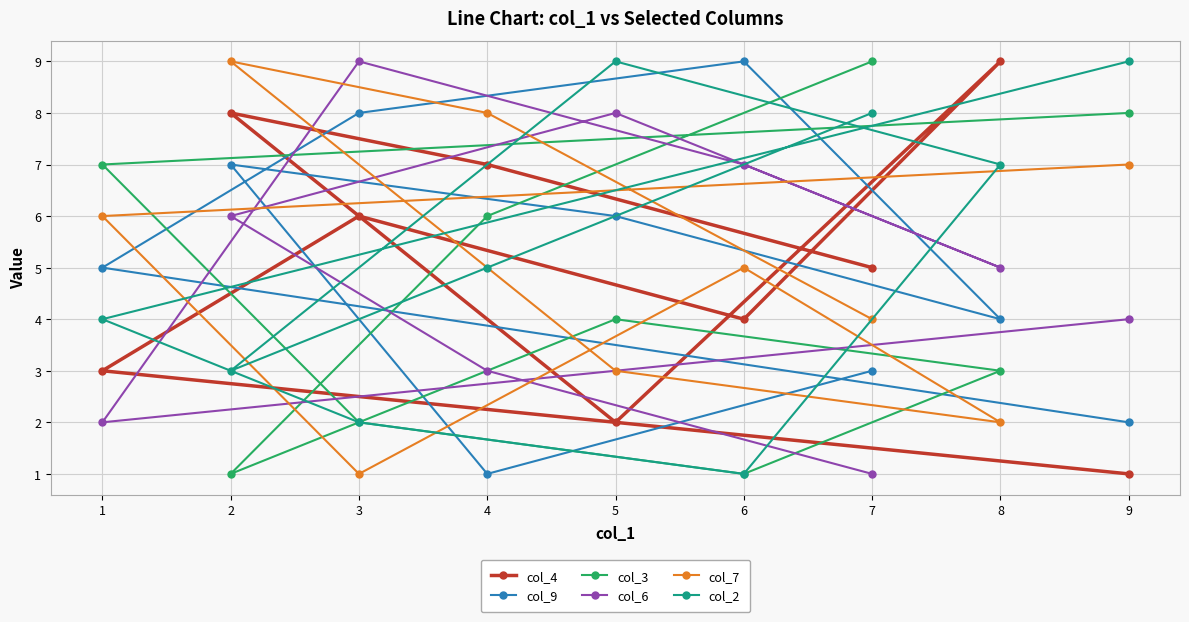

What is the greatest value displayed?

9